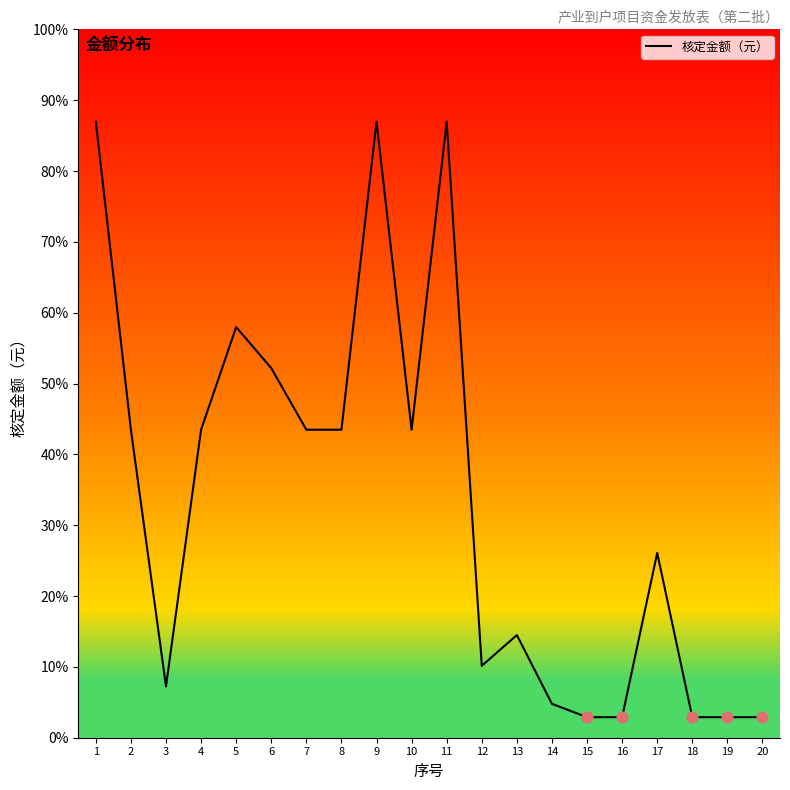

What is the change in value from 8 to 14?

-2670